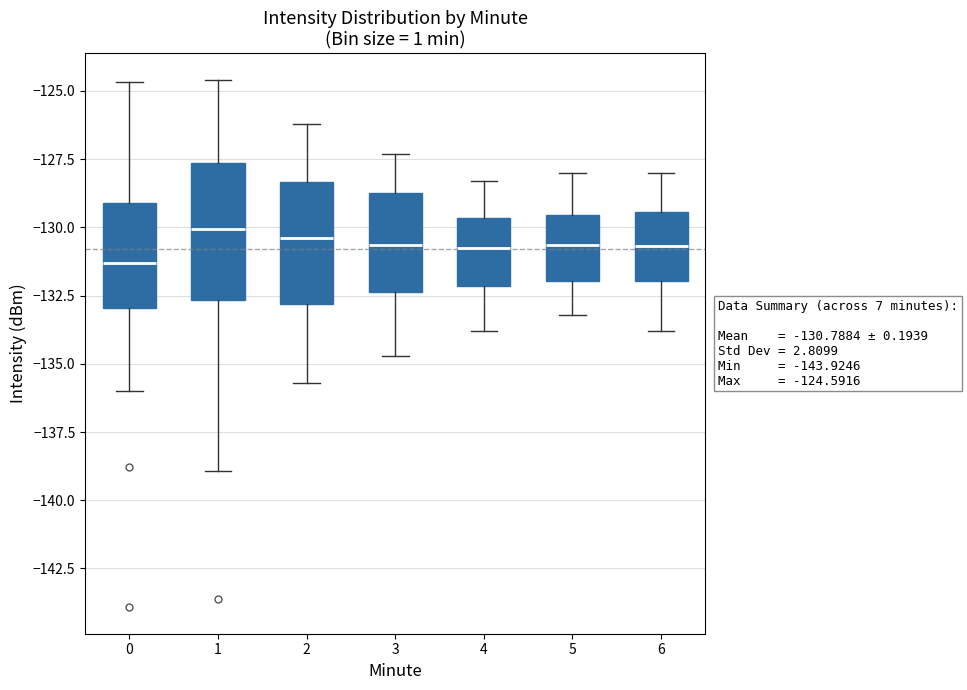

Which box is the tallest, from its lower edge to its upper edge?

1